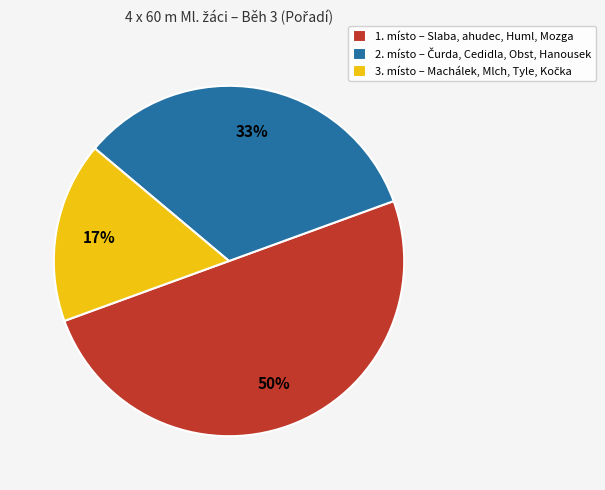

How many segments does this pie chart have?

3